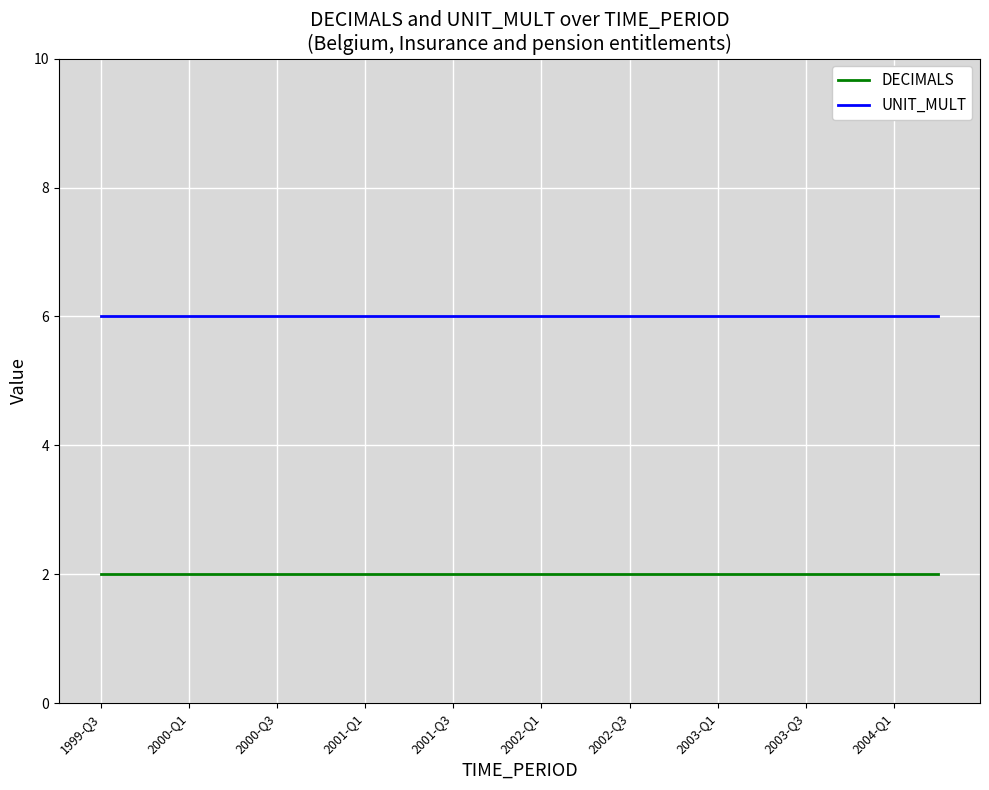

Which series has the largest total across all categories?

UNIT_MULT